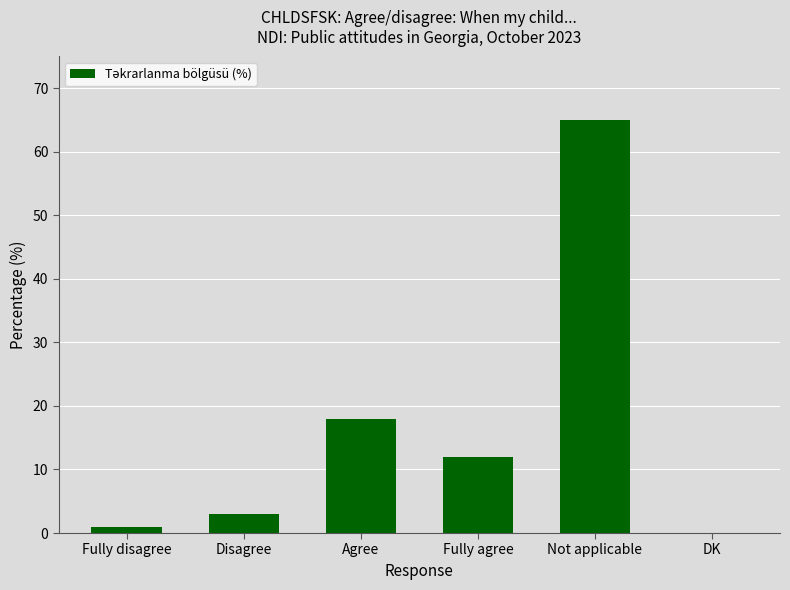

What is the change in value from Fully disagree to Agree?

+17